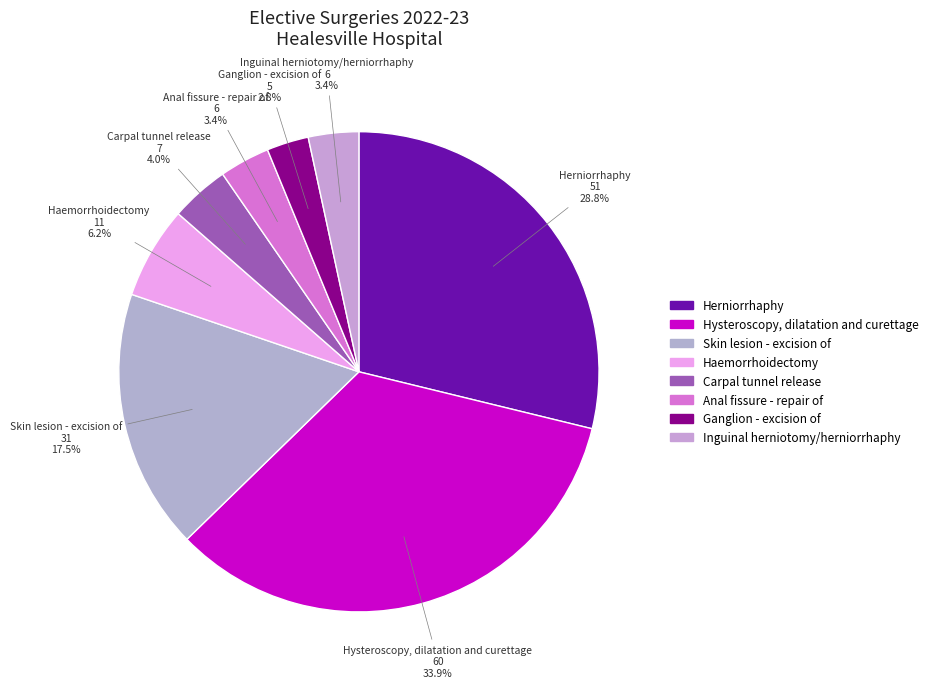

Count the number of slices in the pie.

8